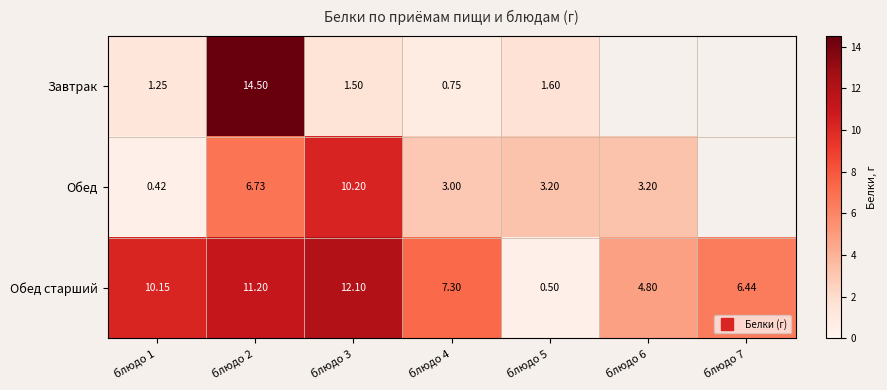

What is the difference between the highest and lowest values at блюдо 7?

6.4